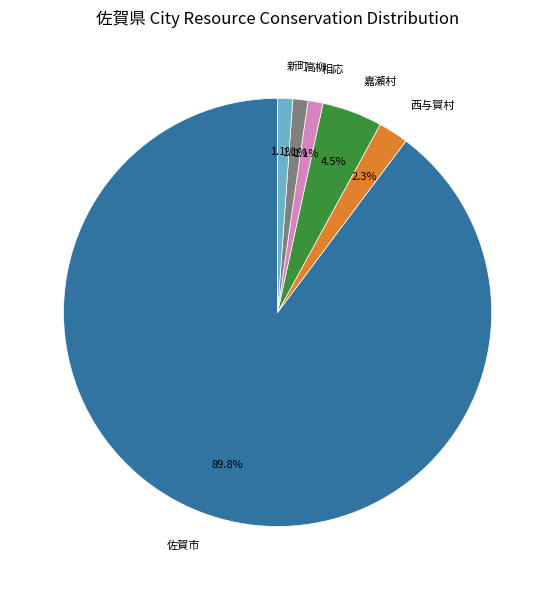

Is there any slice that represents more than half of the pie?

Yes